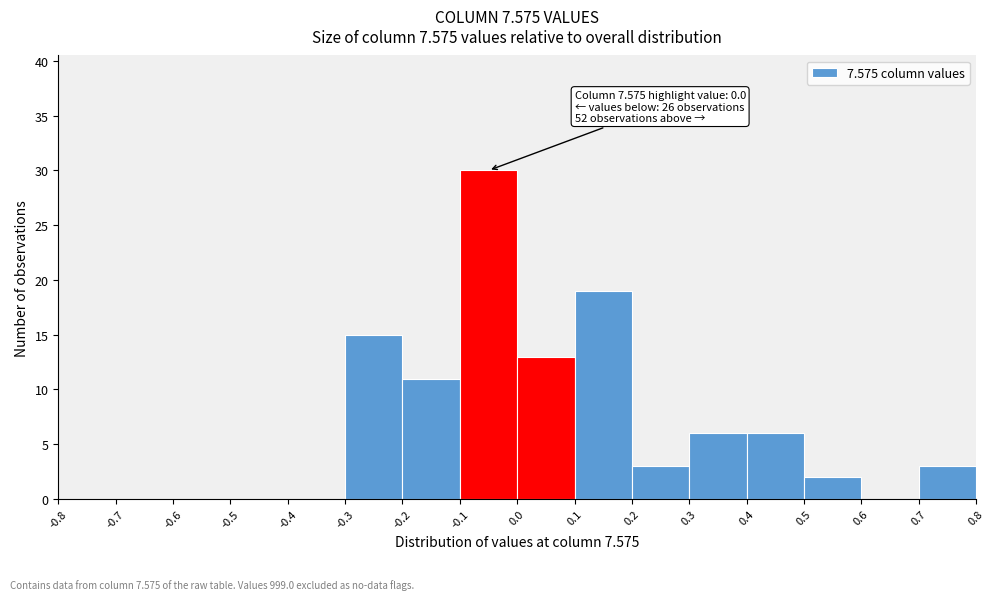

Which range on the x-axis has the tallest bar?

-0.1 to 0.0